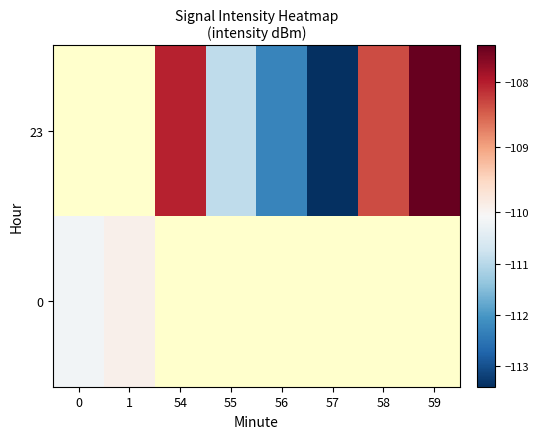

Where is 0 nearest to the value -110?

1